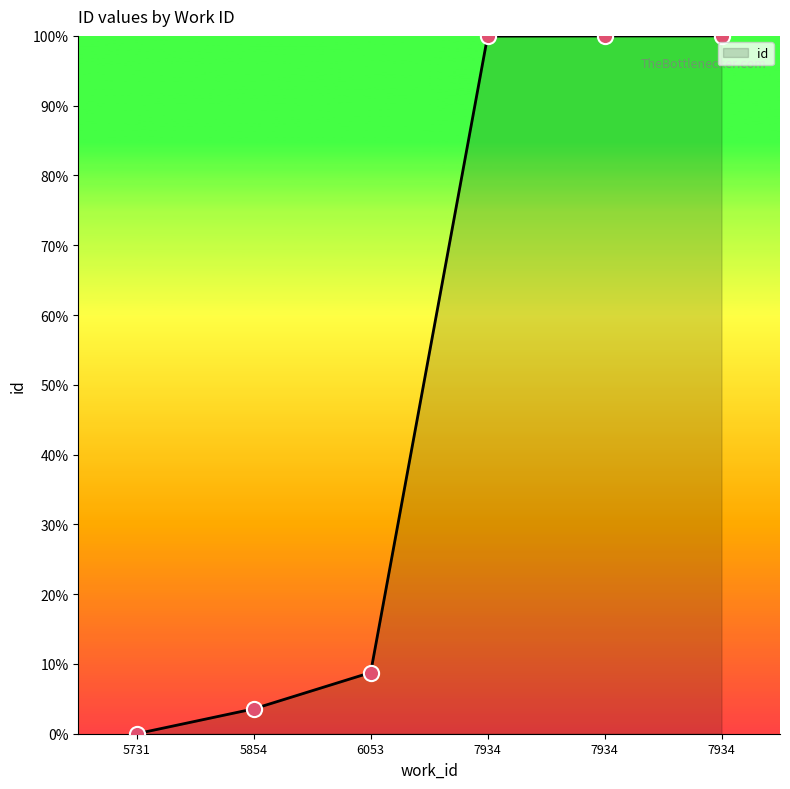

What is the change in value from 6053 to 7934?

+91.2